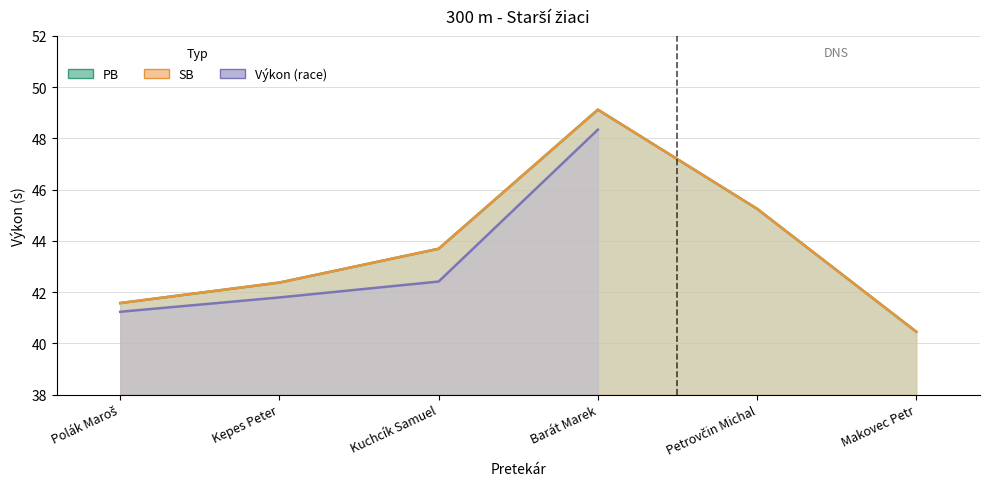

The value of PB at Kepes Peter is 42.4. True or false?

True